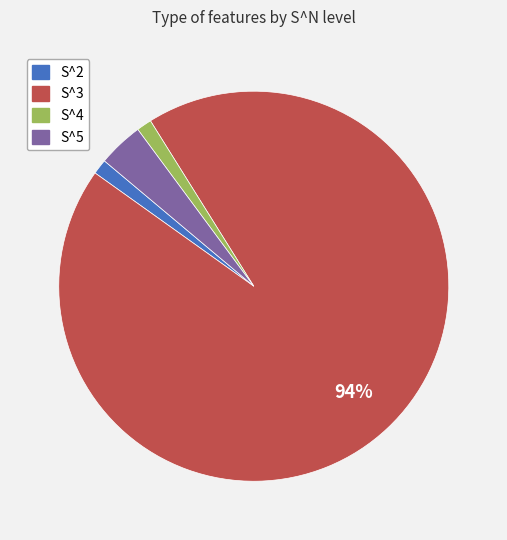

Is it true that S^3 is 99% of the pie?

False